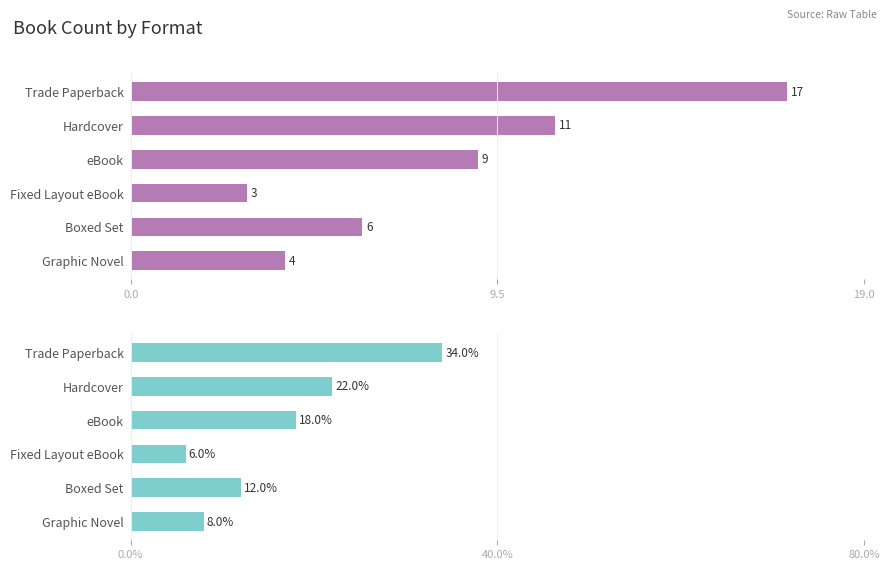

Rank the series at eBook from lowest to highest value.

Count, Percentage